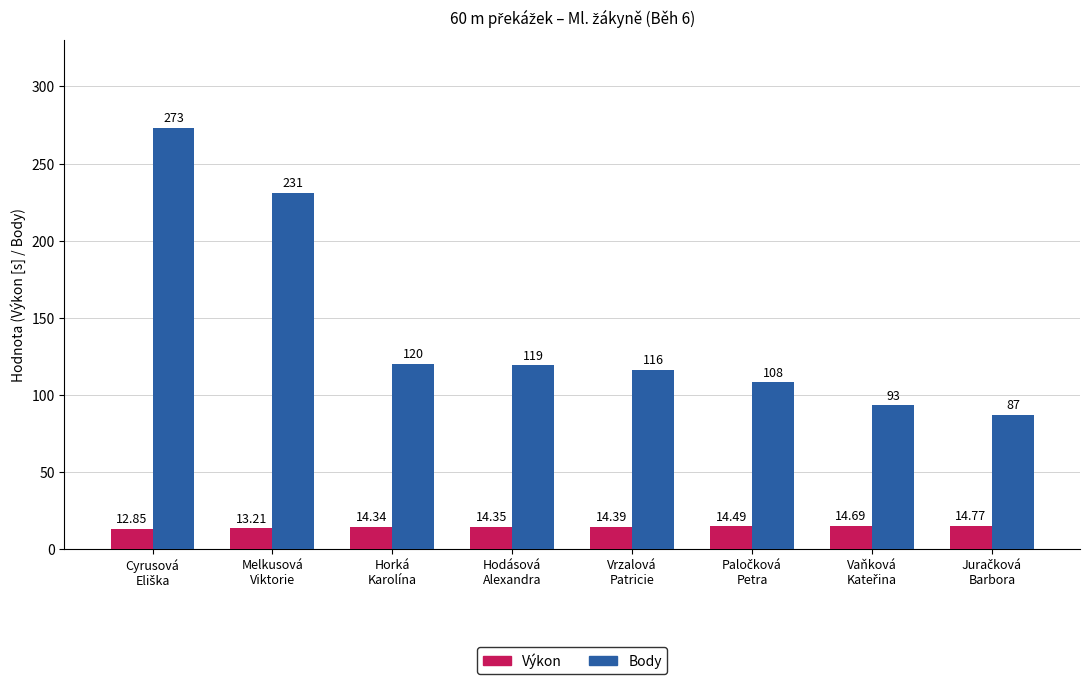

At Hodásová
Alexandra, list the series in order from largest to smallest.

Body, Výkon